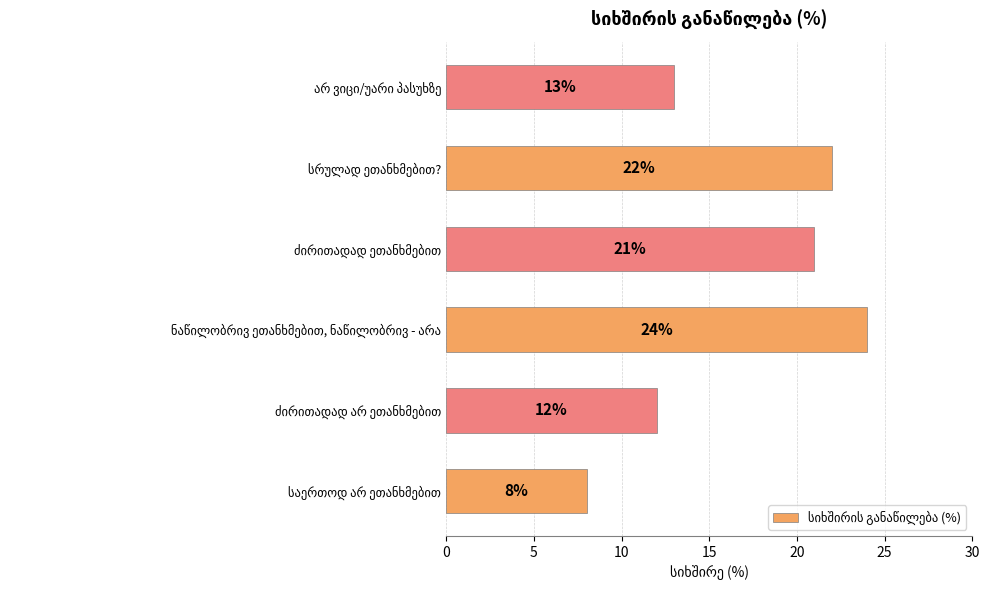

What is the difference between the maximum and minimum values?

16